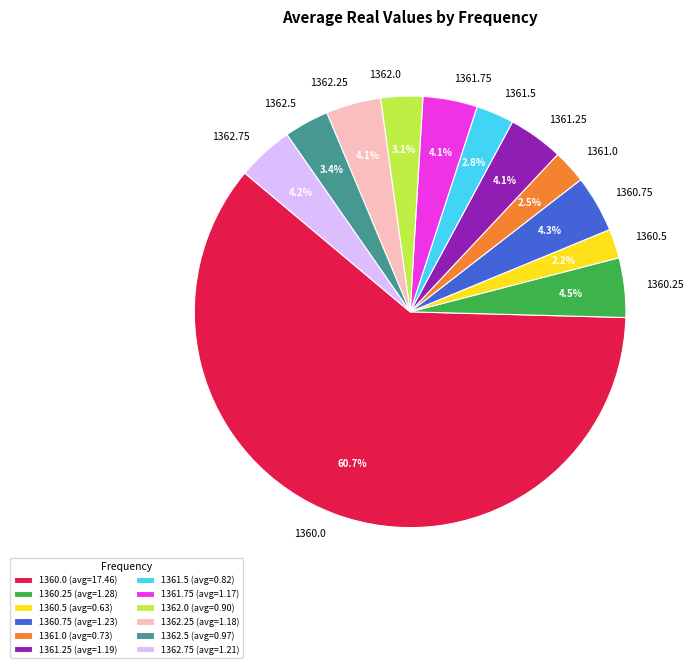

Is it true that 1362.75 is 4% of the pie?

True